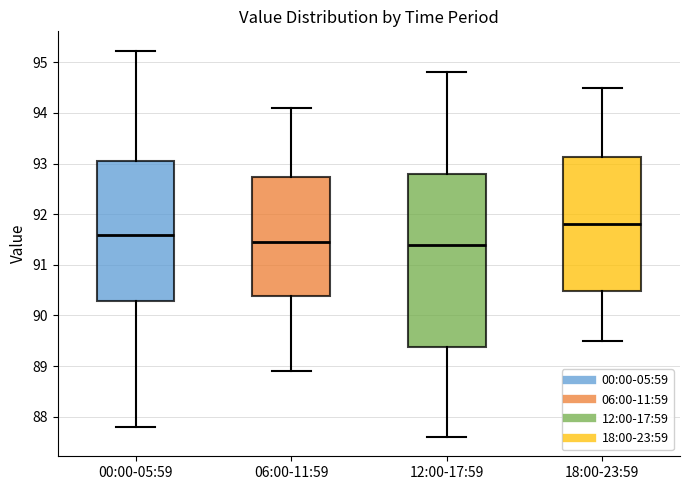

Reading left to right, transcribe this box plot: for each box, give where its median line is, the range the box spans, and where its two whiskers end, as read against the y-axis. The values are not printed on the chart, so give them approximately, as read against the axis.

00:00-05:59: median 91.6, box 90.3 to 93.0, whiskers 87.8 to 95.2
06:00-11:59: median 91.5, box 90.4 to 92.7, whiskers 88.9 to 94.1
12:00-17:59: median 91.4, box 89.4 to 92.8, whiskers 87.6 to 94.8
18:00-23:59: median 91.8, box 90.5 to 93.1, whiskers 89.5 to 94.5